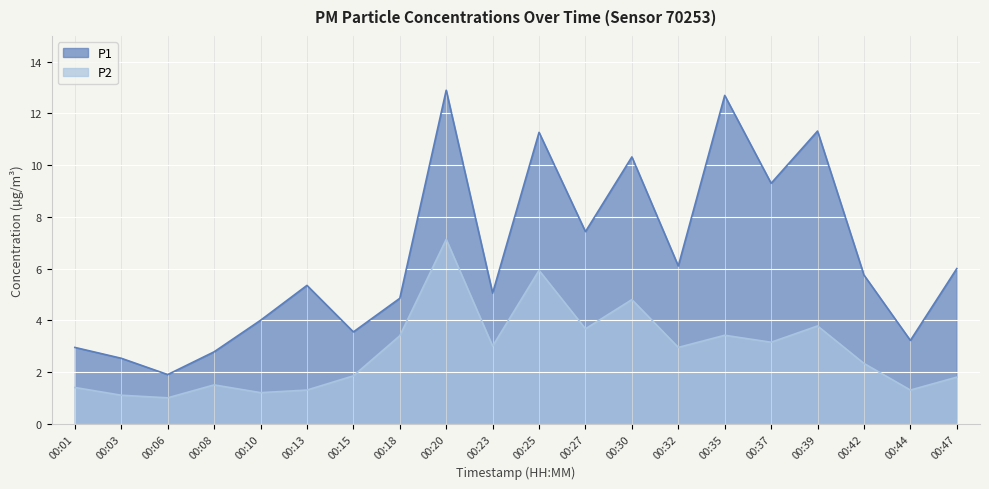

How many lines are shown in the chart?

2